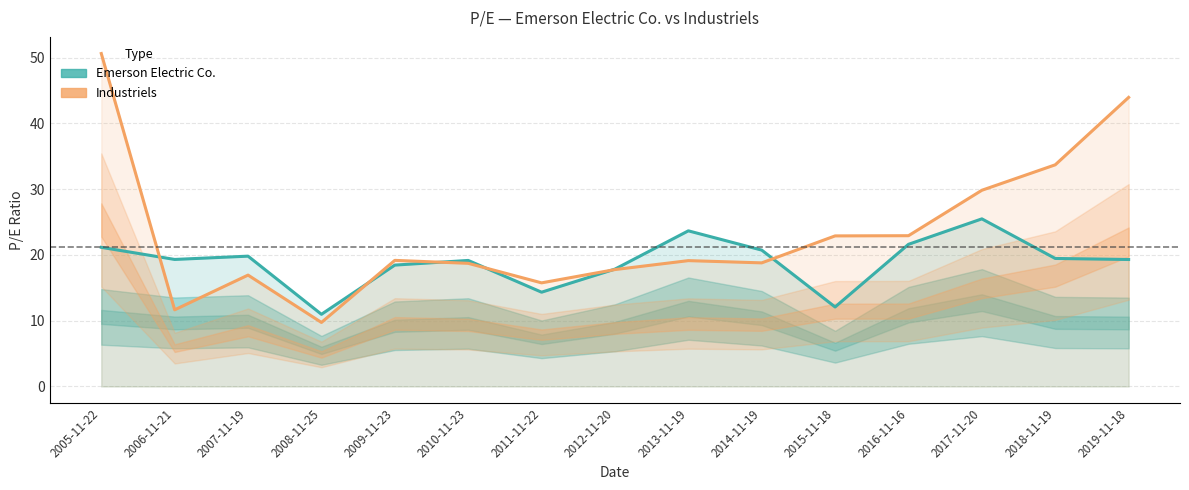

What is the difference between the maximum and minimum values in the Industriels series?

40.9